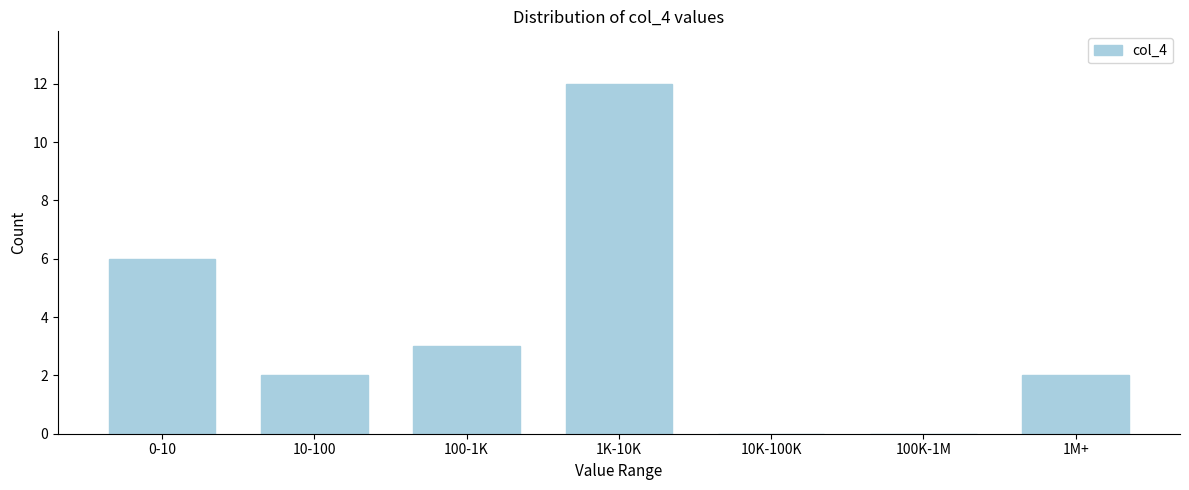

Reading right to left, what are all the values shown in this chart?

1M+=2	100K-1M=0	10K-100K=0	1K-10K=12	100-1K=3	10-100=2	0-10=6